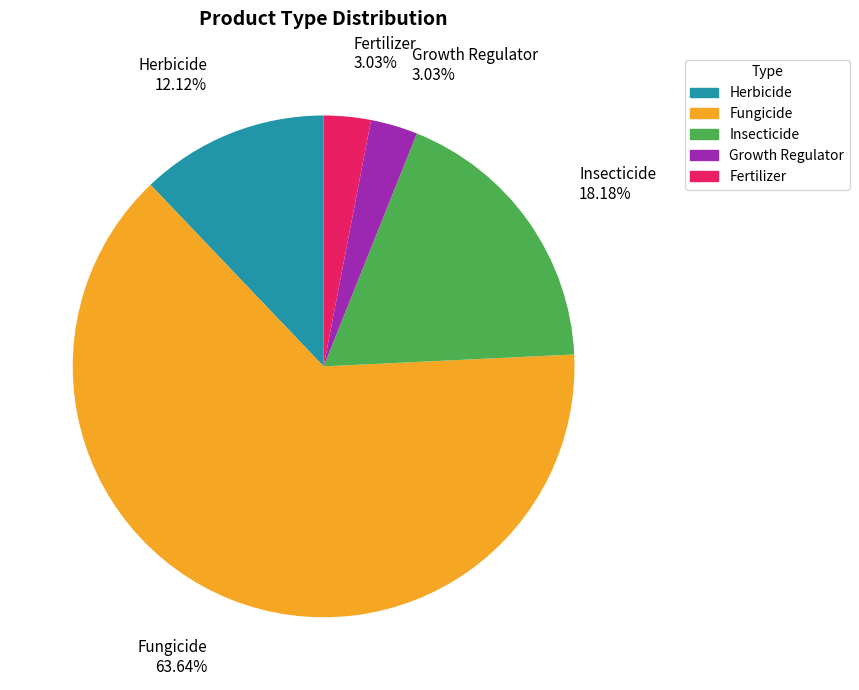

What is the largest slice in the pie chart?

Fungicide